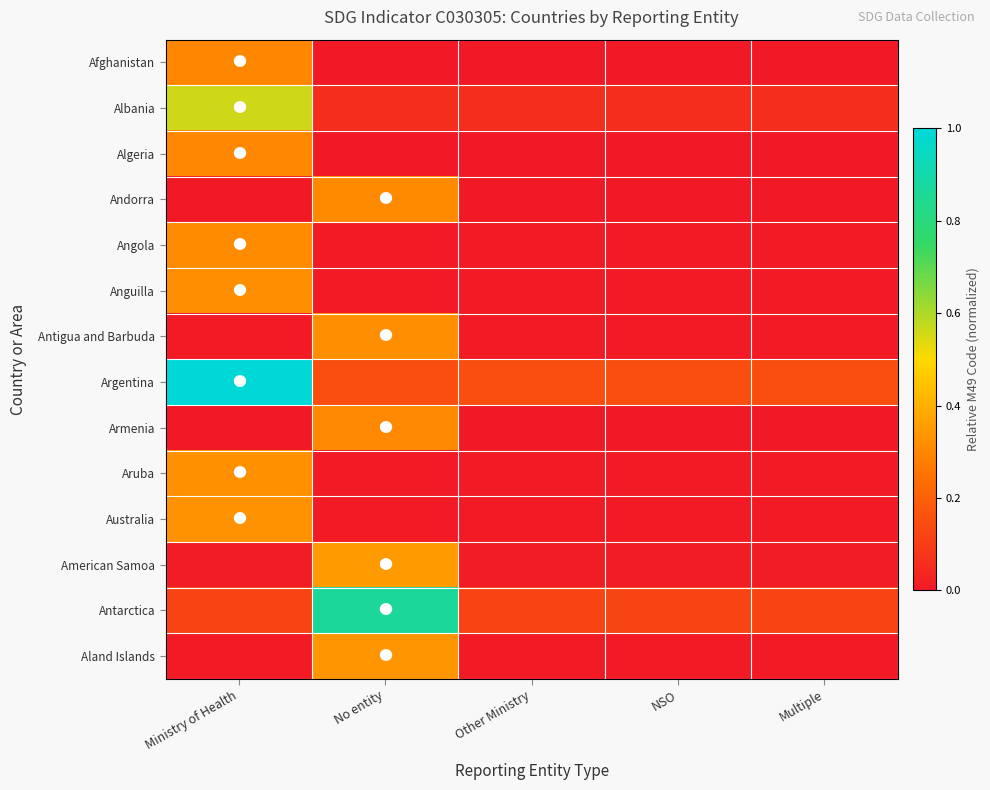

Between Multiple and No entity, which is larger?

Multiple